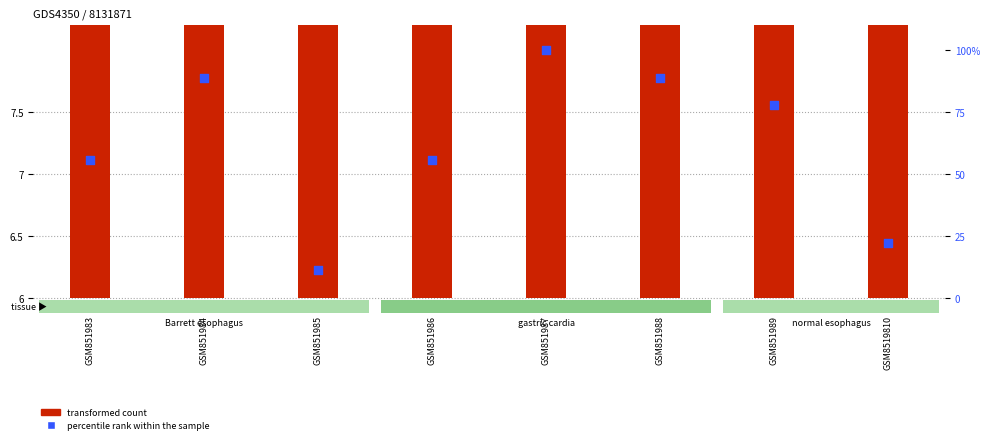

Which series reaches the minimum Y coordinate?

transformed count